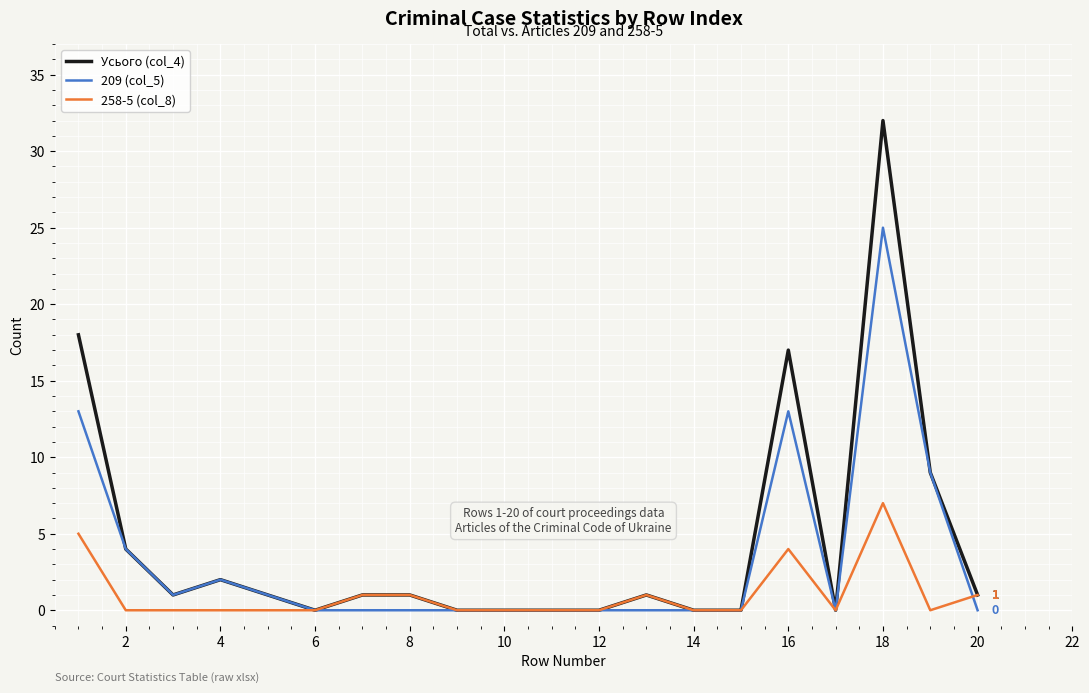

Which series has the largest range (max minus min)?

Усього (col_4)